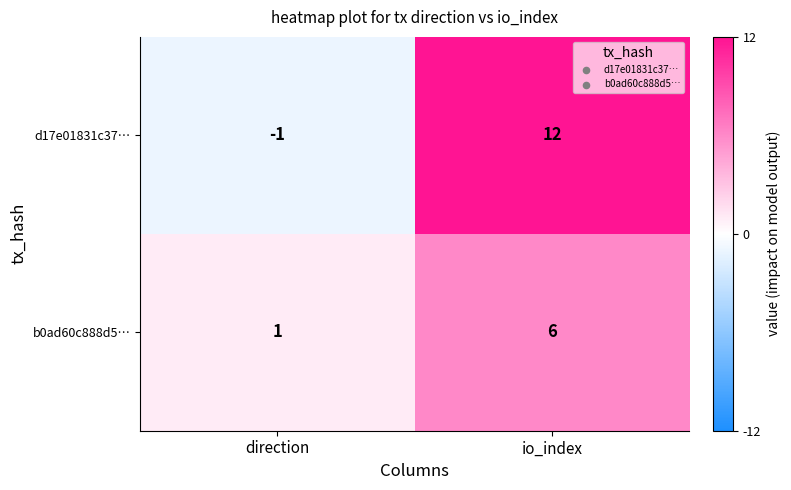

List the series in order of their overall mean, lowest first.

b0ad60c888d5…, d17e01831c37…